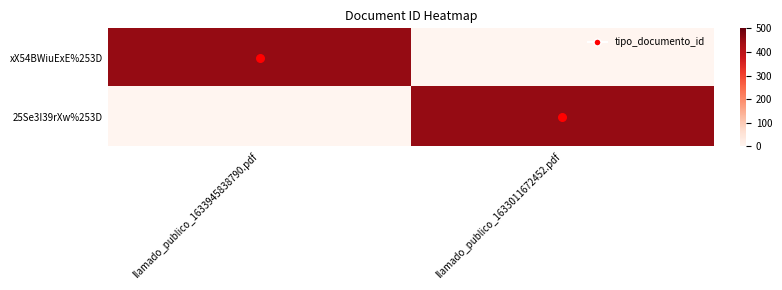

Reading left to right, extract all data points from this chart.

xX54BWiuExE%253D: llamado_publico_1633945838790.pdf=452	llamado_publico_1633011672452.pdf=0
25Se3I39rXw%253D: llamado_publico_1633945838790.pdf=0	llamado_publico_1633011672452.pdf=452